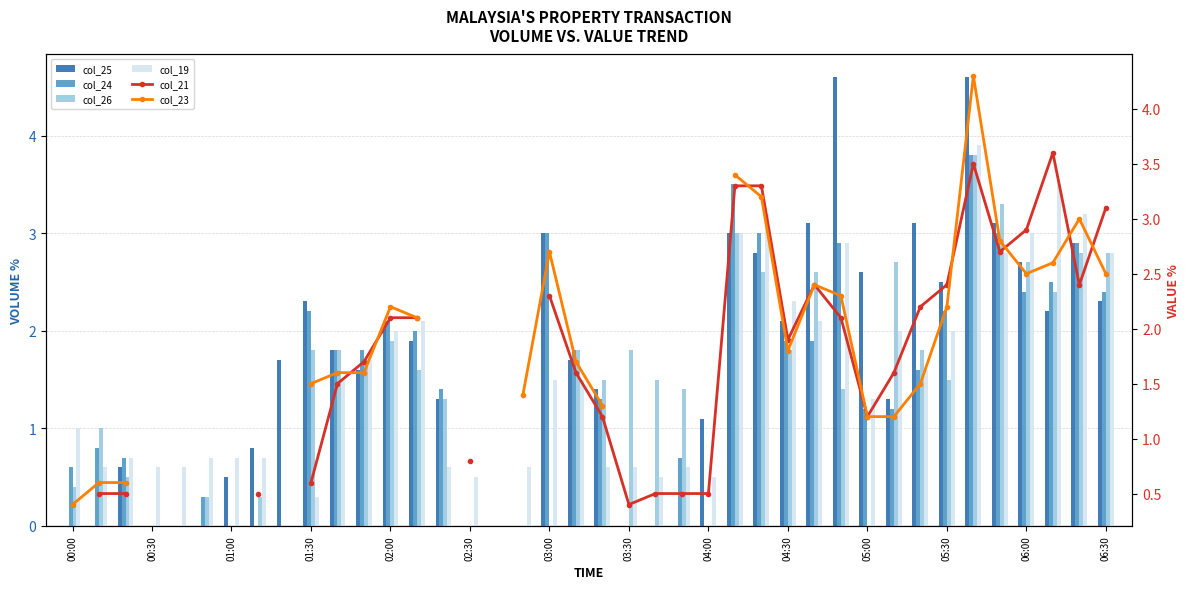

How many distinct data groups are displayed?

6